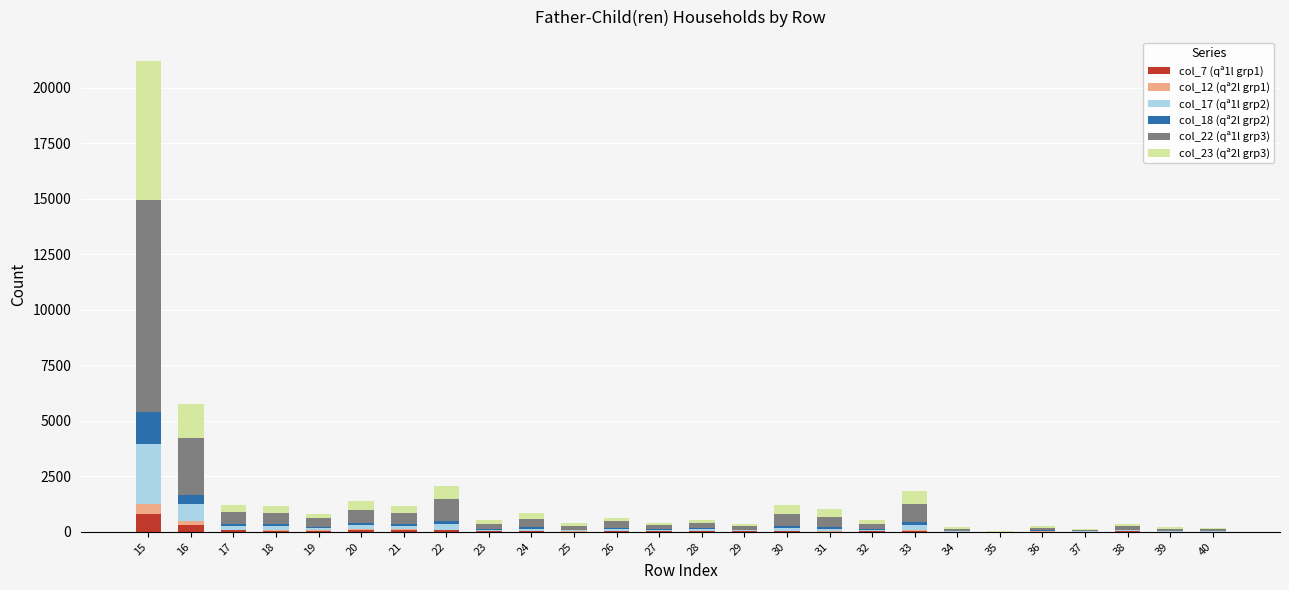

Count the number of data series in this chart.

6